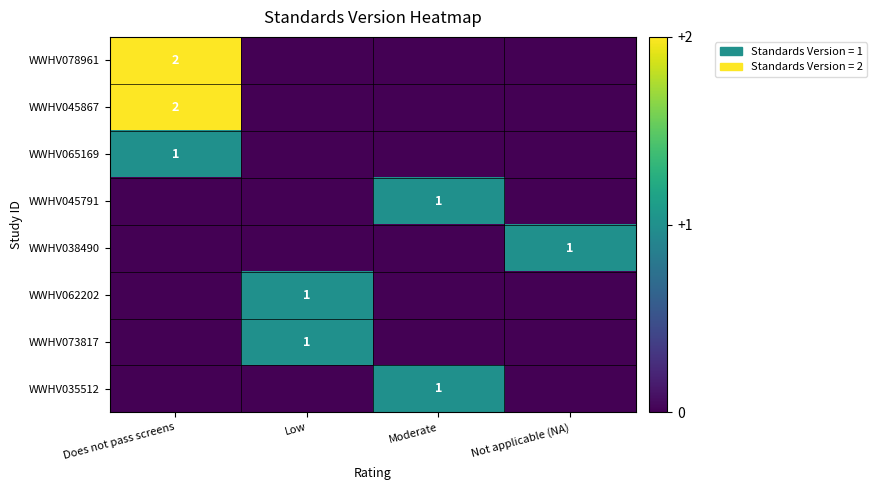

Is it true that WWHV062202 equals 0 at Low?

False